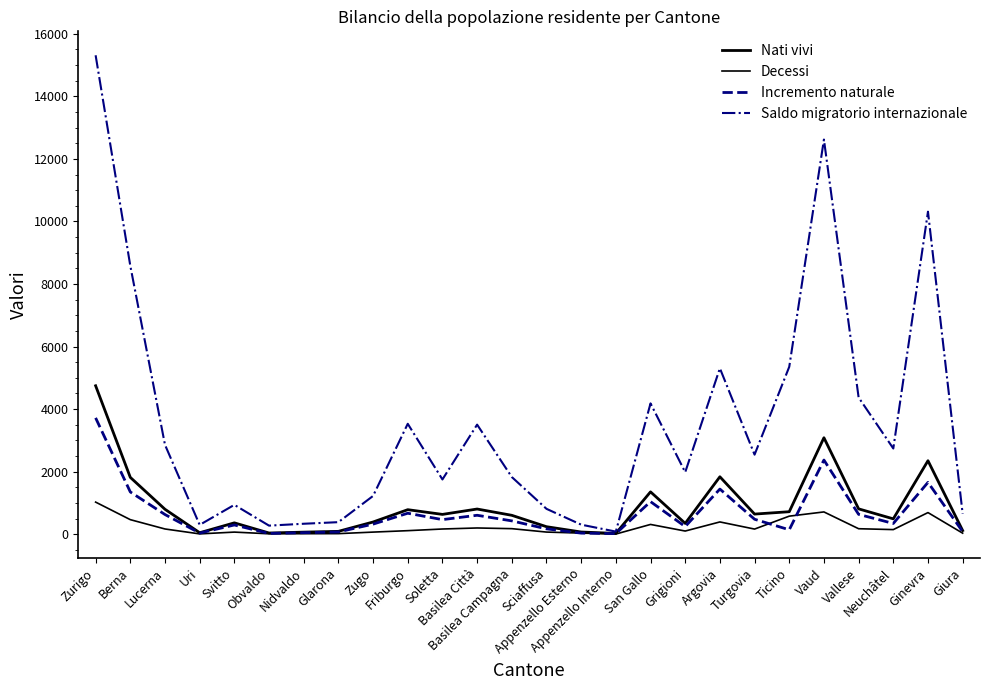

Does the chart have visible grid lines?

No